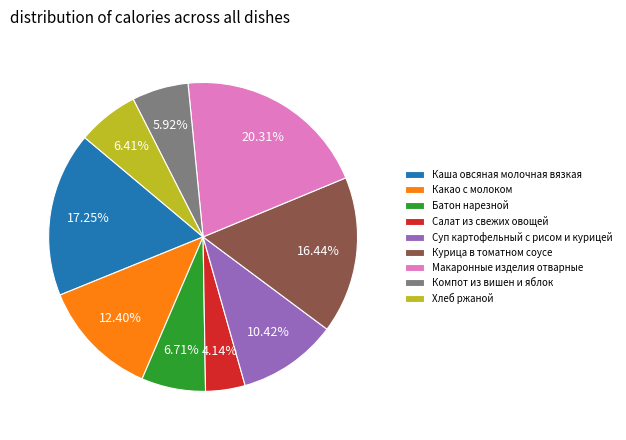

What portion of the pie excludes Курица в томатном соусе?

83.6%